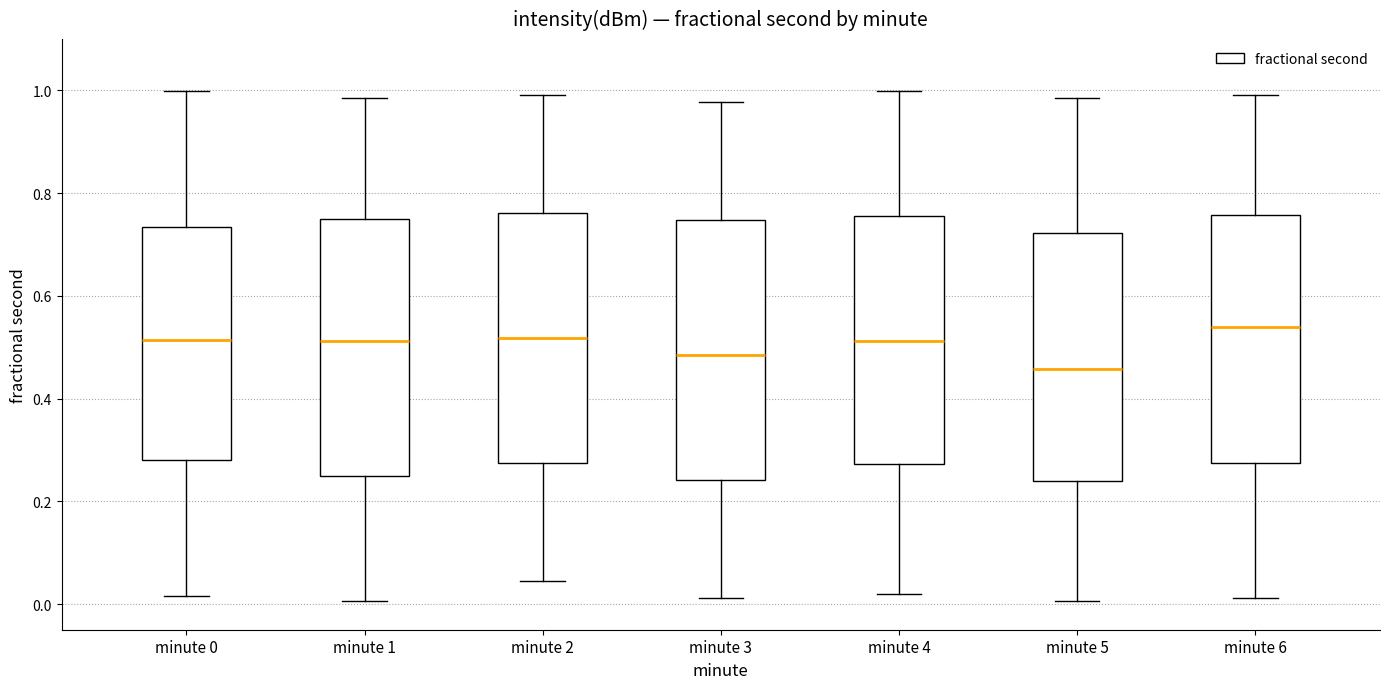

Where is the upper edge of the box for minute 5 on the y-axis? The values are not printed on the chart, so give them approximately, as read against the axis.

0.72